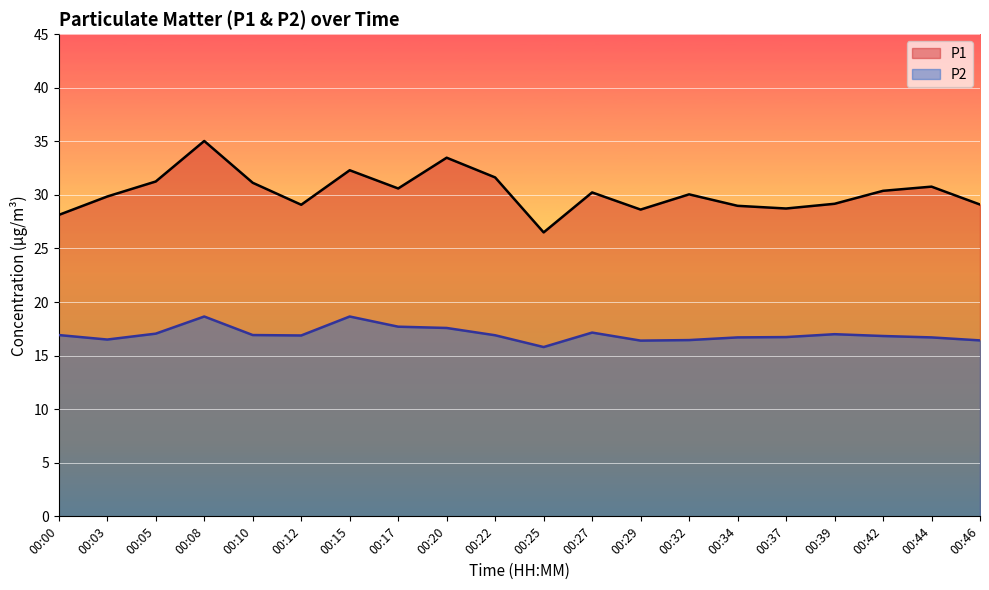

What is the average value of the P1 series?

30.3